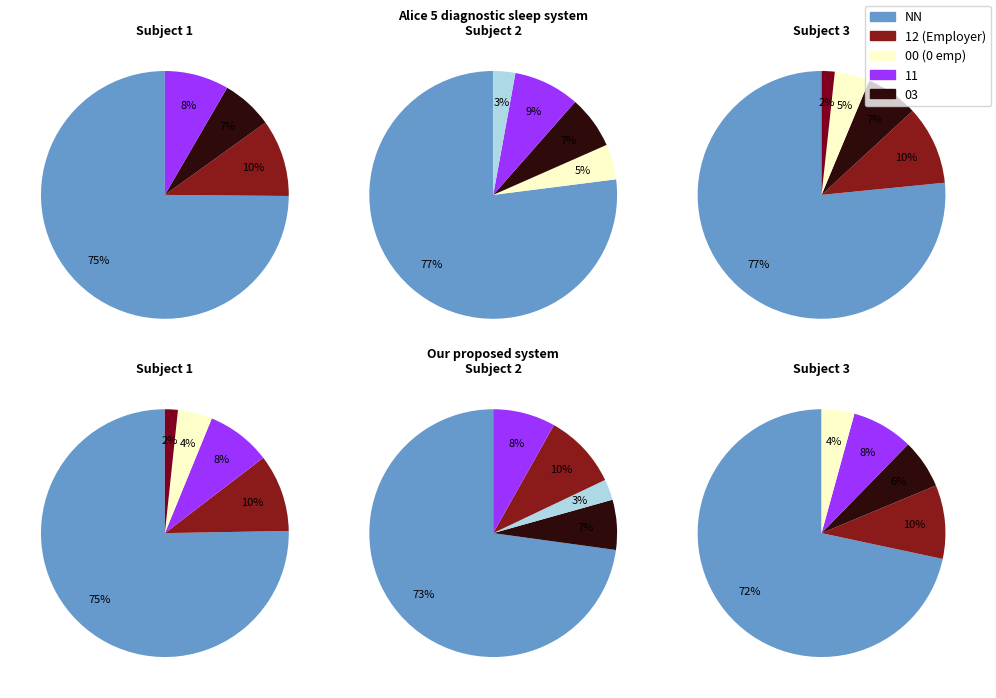

The 00 slice represents 4% of the pie. True or false?

True